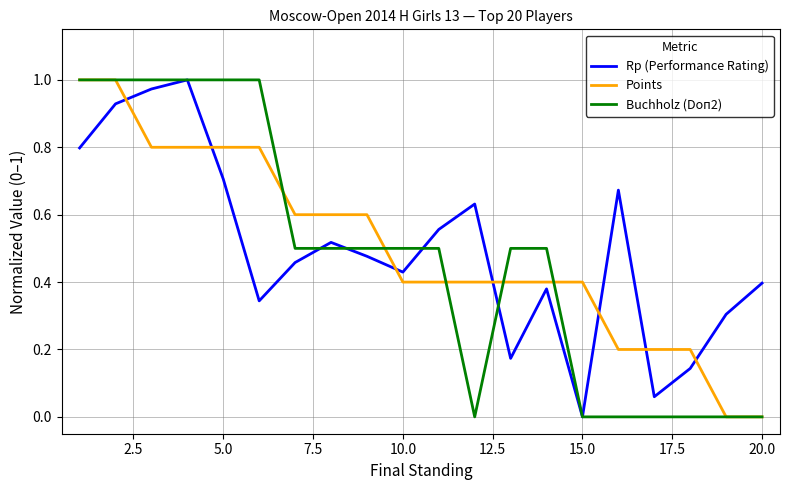

What are all the series names shown in the legend?

Rp (Performance Rating), Points, Buchholz (Doп2)